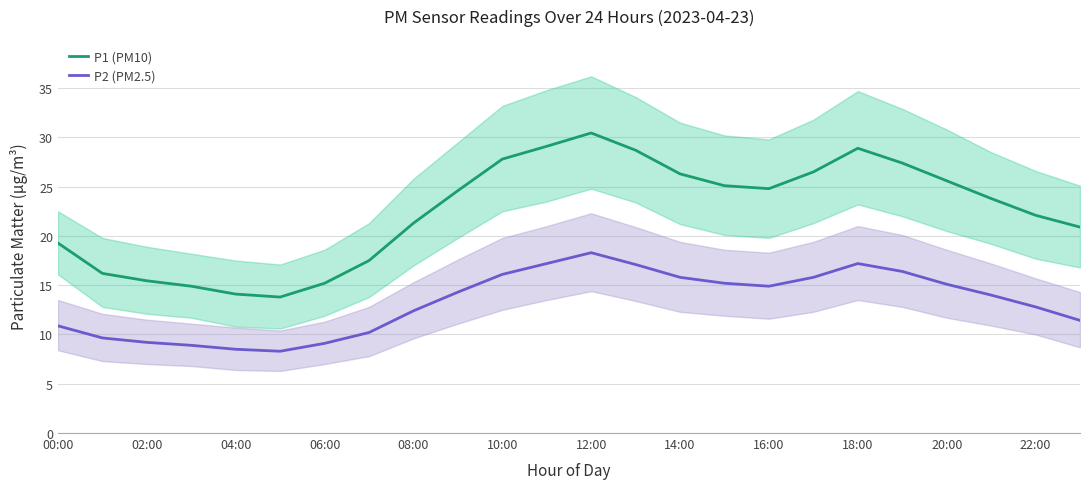

How many categories are shown in the chart?

24